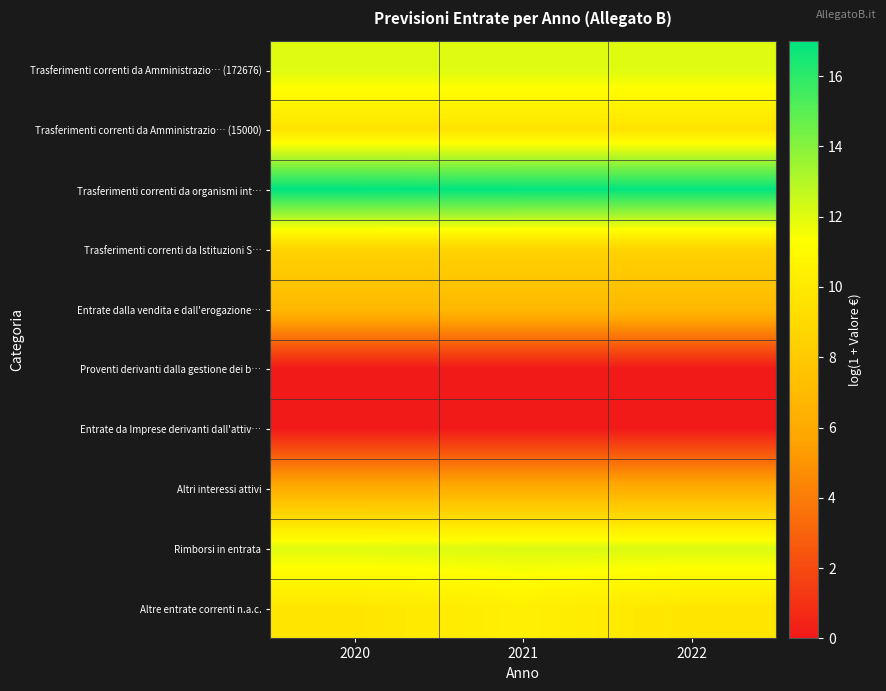

Reading left to right, extract all data points from this chart.

Trasferimenti correnti da Amministrazio… (172676): 2020=12.1	2021=12.1	2022=12.1
Trasferimenti correnti da Amministrazio… (15000): 2020=9.6	2021=9.6	2022=9.6
Trasferimenti correnti da organismi int…: 2020=17.0	2021=16.9	2022=16.9
Trasferimenti correnti da Istituzioni S…: 2020=8.6	2021=8.6	2022=8.6
Entrate dalla vendita e dall'erogazione…: 2020=6.9	2021=6.9	2022=6.9
Proventi derivanti dalla gestione dei b…: 2020=0.0	2021=0.0	2022=0.0
Entrate da Imprese derivanti dall'attiv…: 2020=0.0	2021=0.0	2022=0.0
Altri interessi attivi: 2020=6.2	2021=6.2	2022=6.2
Rimborsi in entrata: 2020=12.0	2021=12.1	2022=12.1
Altre entrate correnti n.a.c.: 2020=9.8	2021=10.4	2022=9.8